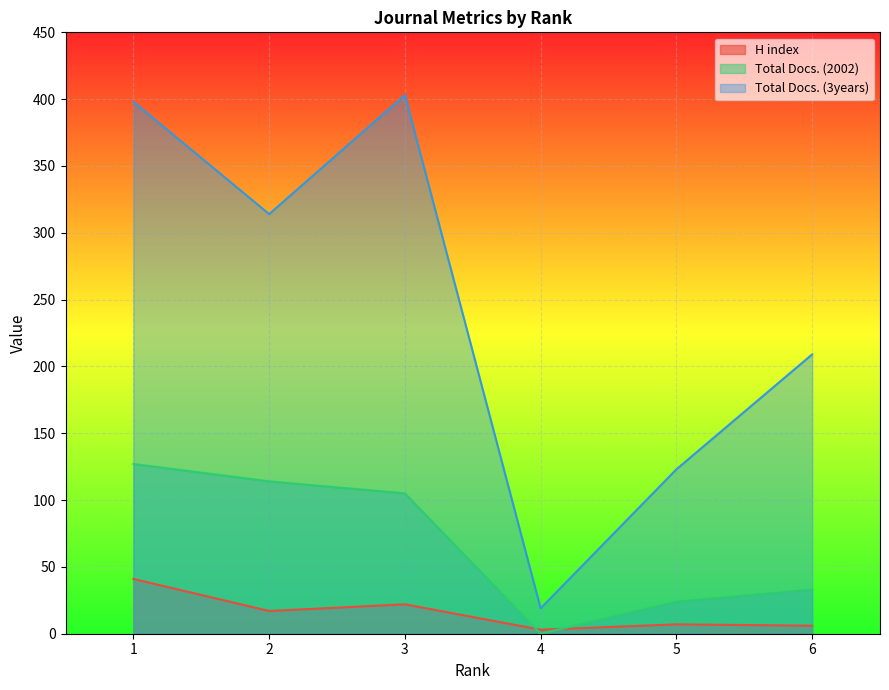

Reading left to right, list all the values displayed in this chart.

H index: 1=41	2=17	3=22	4=3	5=7	6=6
Total Docs. (2002): 1=127	2=114	3=105	4=0	5=24	6=33
Total Docs. (3years): 1=398	2=314	3=403	4=19	5=123	6=209